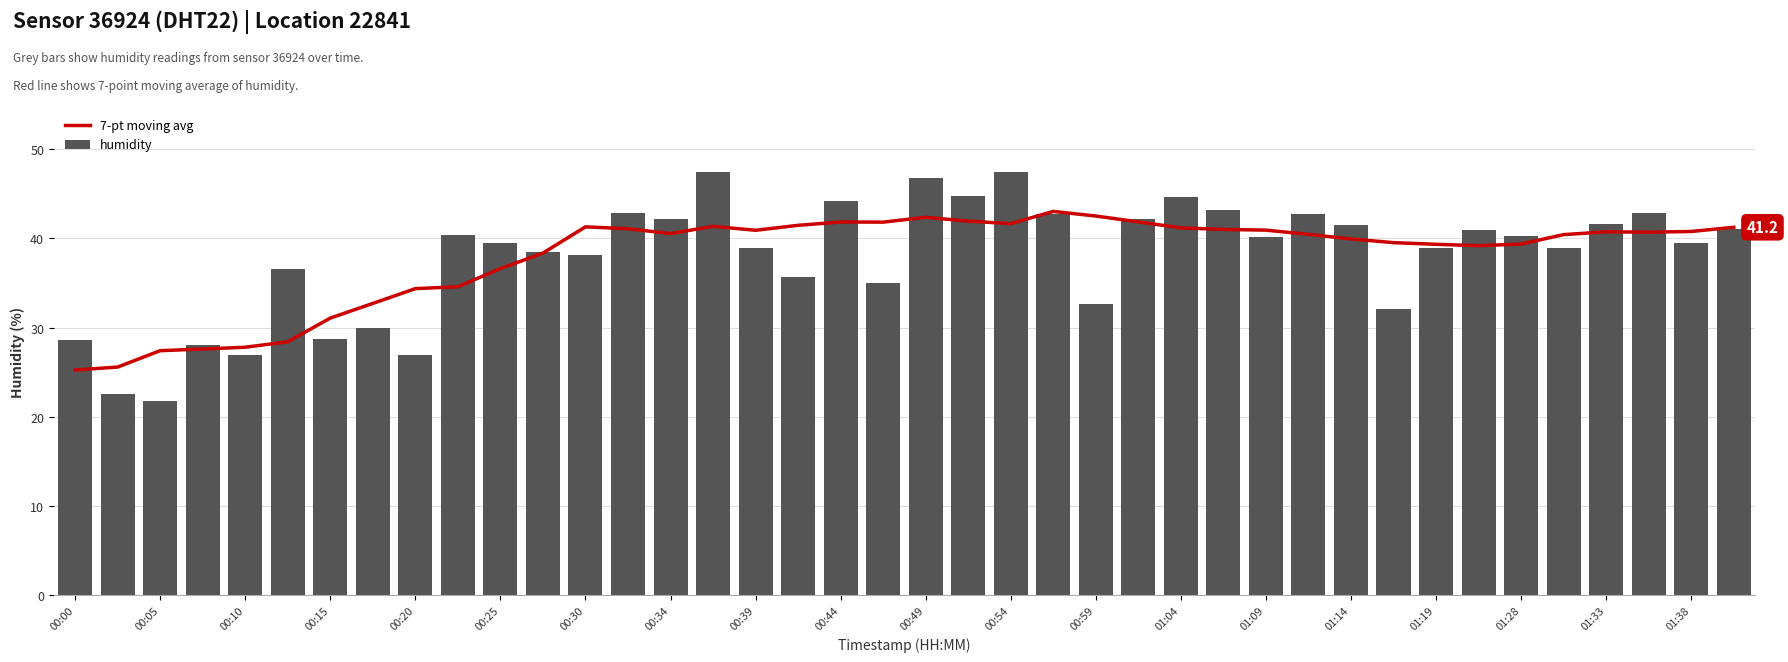

True or false: humidity has a value of 9.9 at 00:34.

False